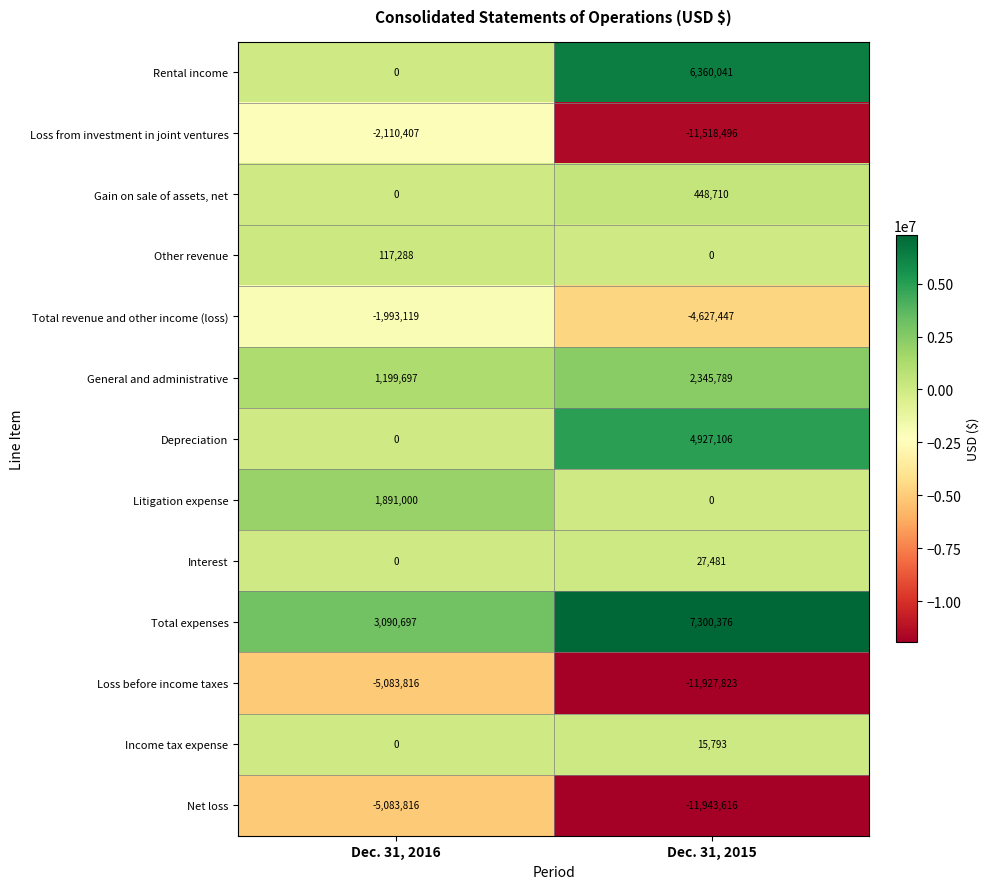

Which series has the largest total across all categories?

Total expenses